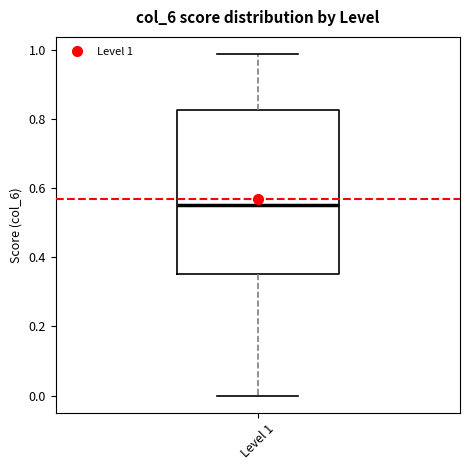

Read this box plot against the y-axis: the position of the median line, the range covered by the box, and the ends of both whiskers. The values are not printed on the chart, so give them approximately, as read against the axis.

median 0.56, box 0.36 to 0.82, whiskers 0.00 to 0.98